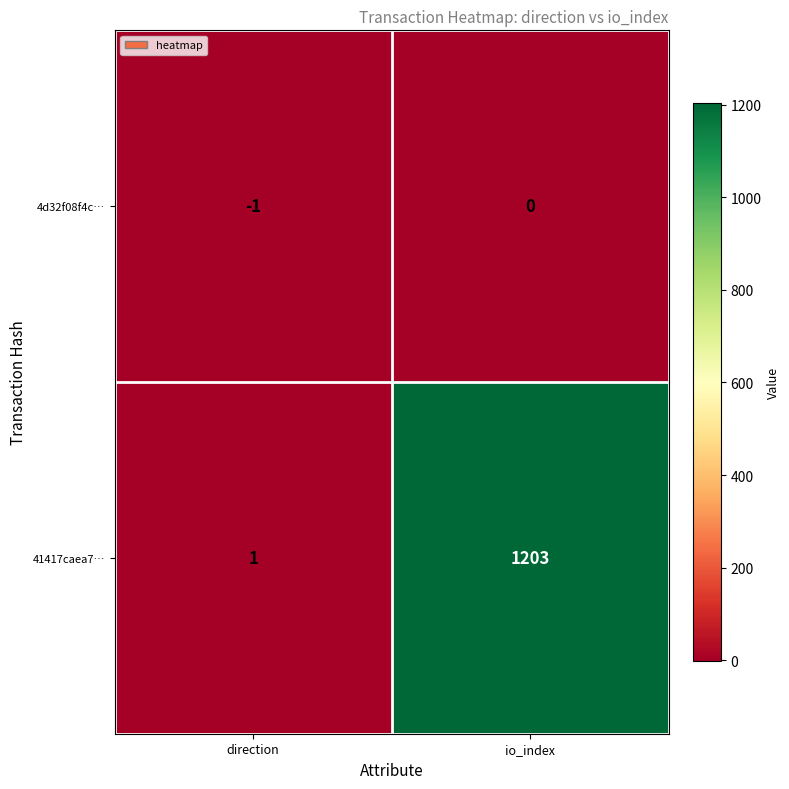

What is the difference between the 41417caea7… values at io_index and direction?

1202